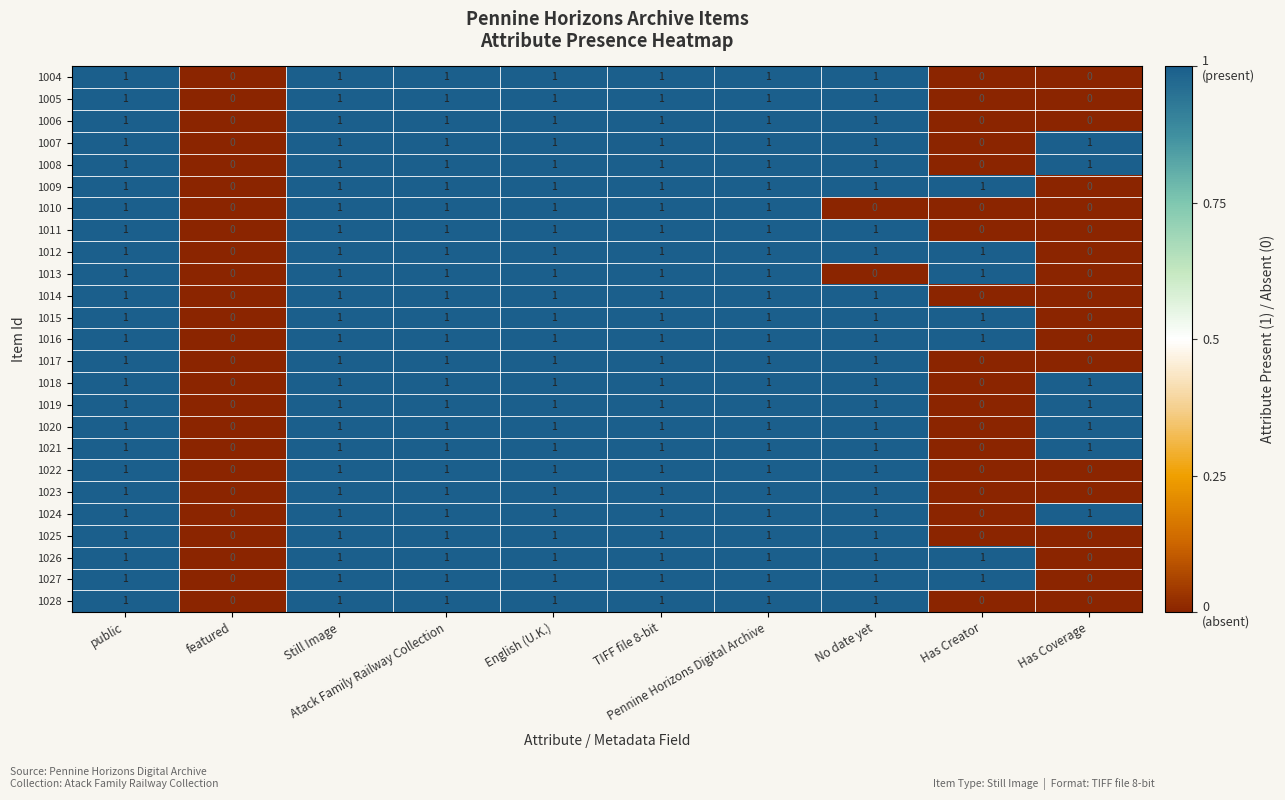

How many data points in 1012 are less than 1?

2